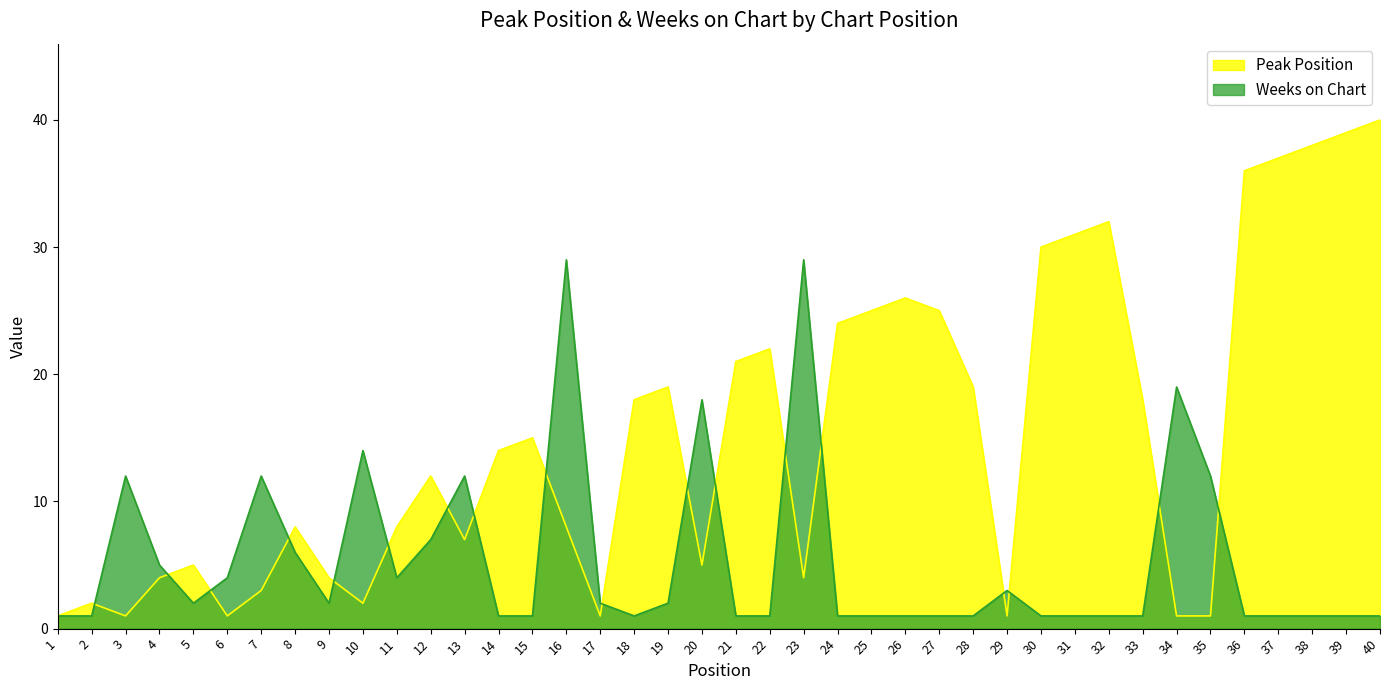

What is the smallest value displayed?

1